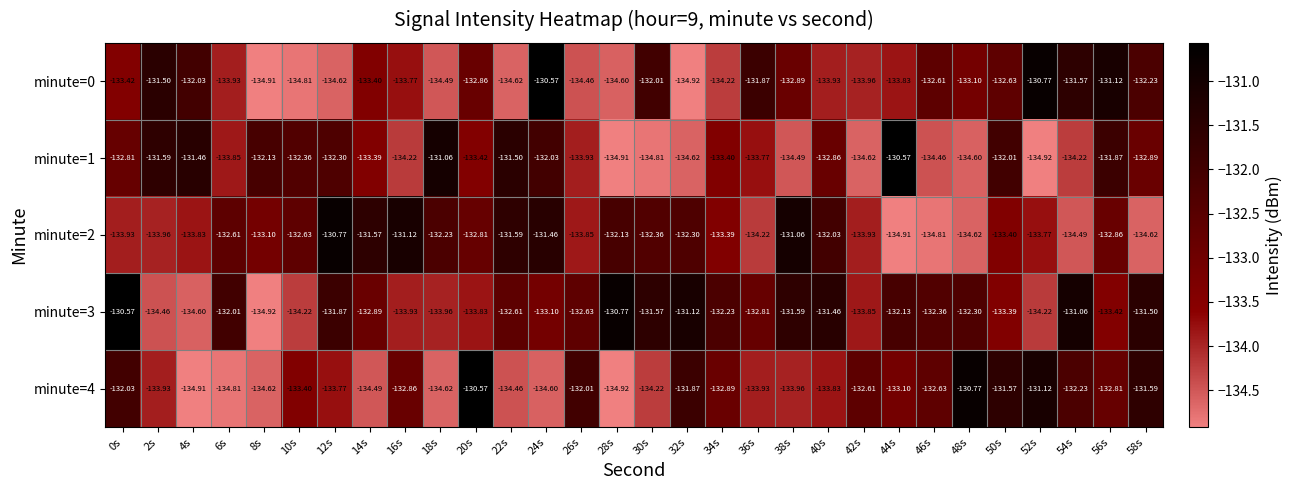

Which series changed the most between 0s and 28s?

minute=4